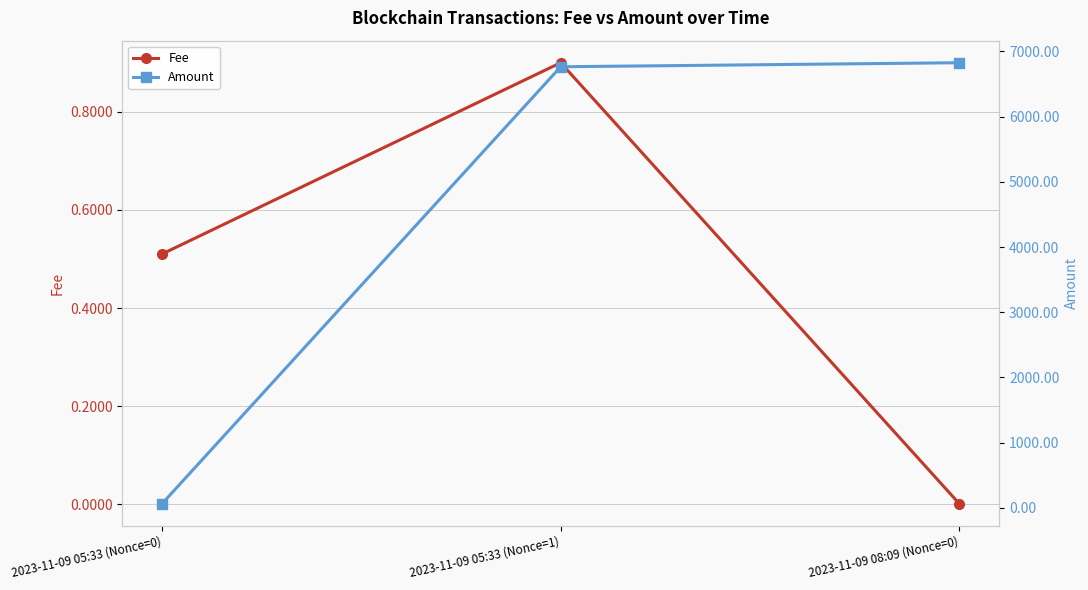

At how many categories does at least one series exceed 1963?

2